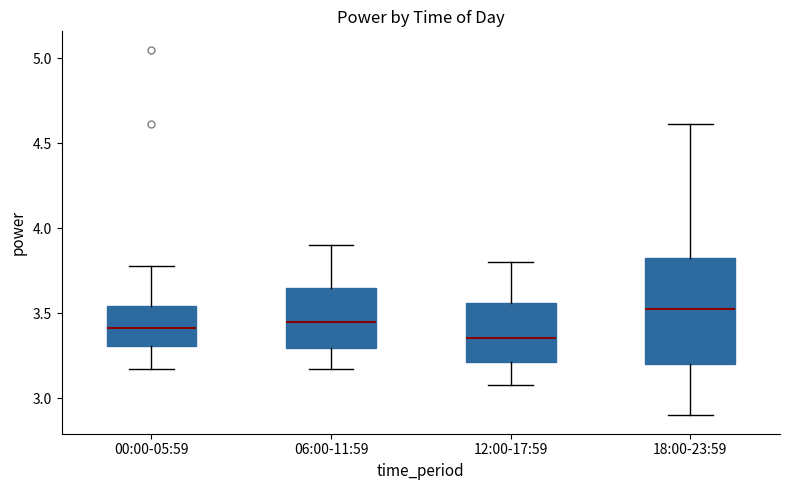

Reading left to right, read every box against the y-axis: the position of its median line, the range the box covers, and the ends of its whiskers. The values are not printed on the chart, so give them approximately, as read against the axis.

00:00-05:59: median 3.40, box 3.30 to 3.55, whiskers 3.15 to 3.80
06:00-11:59: median 3.45, box 3.30 to 3.65, whiskers 3.15 to 3.90
12:00-17:59: median 3.35, box 3.20 to 3.55, whiskers 3.10 to 3.80
18:00-23:59: median 3.55, box 3.20 to 3.85, whiskers 2.90 to 4.60